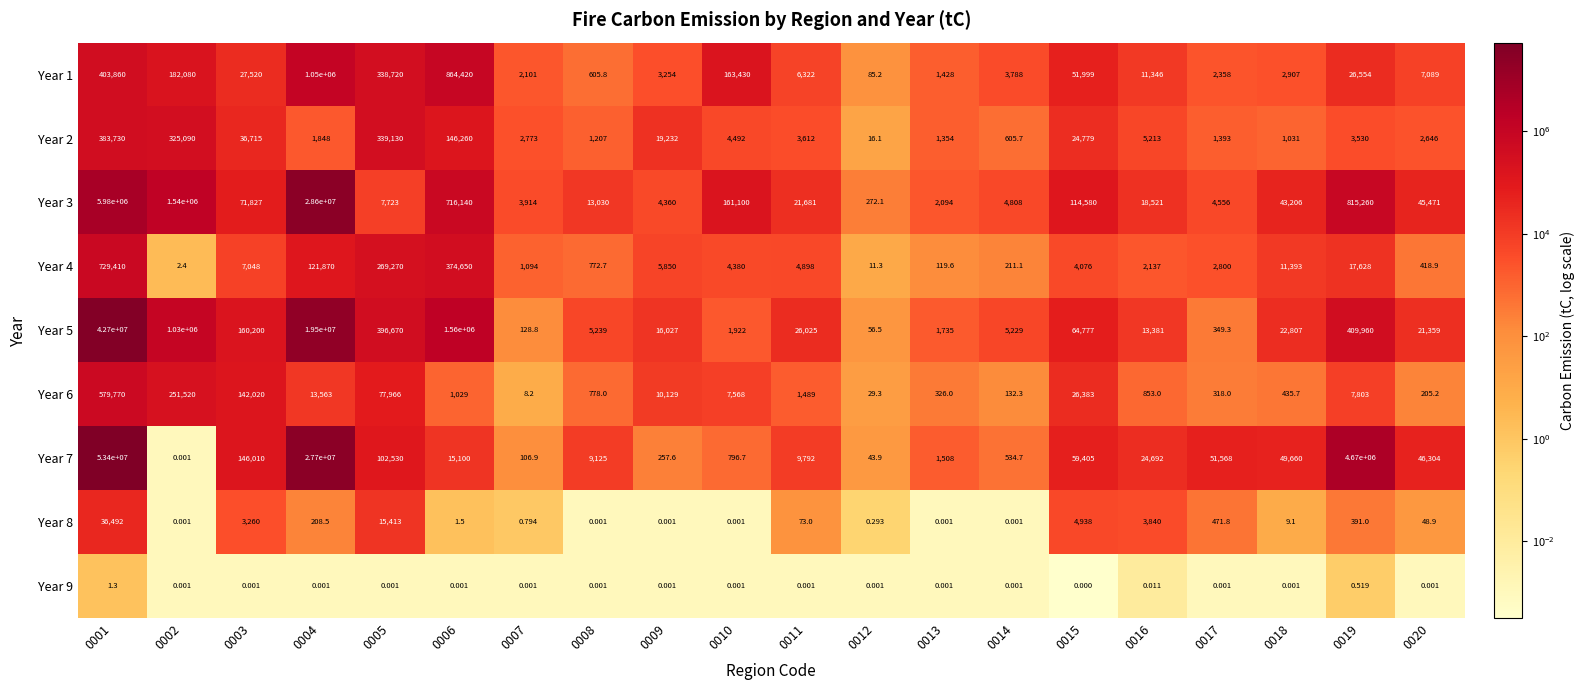

Count the number of categories in the chart.

20